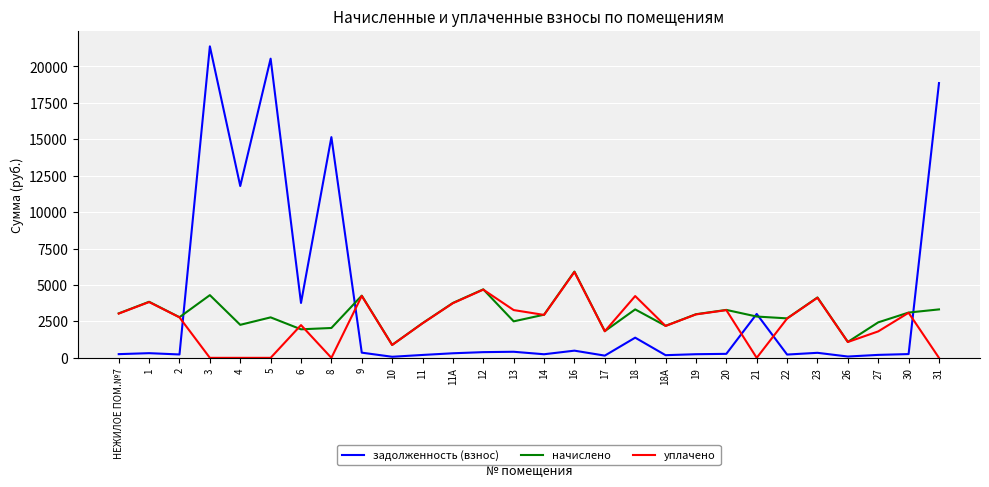

Which series has the largest range (max minus min)?

задолженность (взнос)